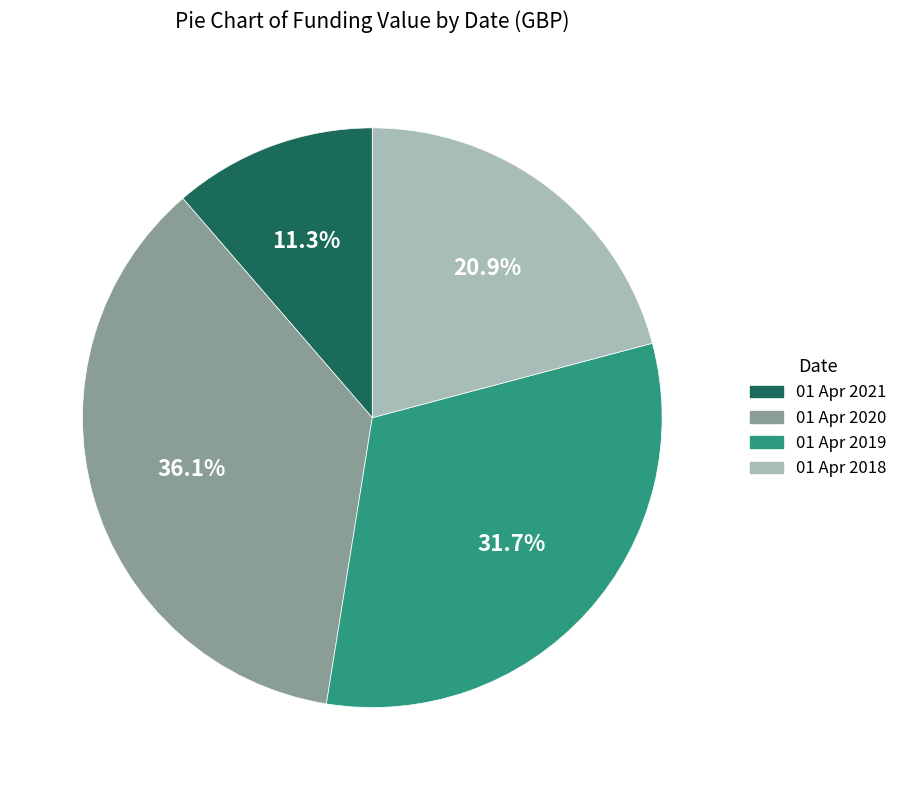

To the nearest percent, what is the combined percentage of 01 Apr 2018 and 01 Apr 2021?

32%